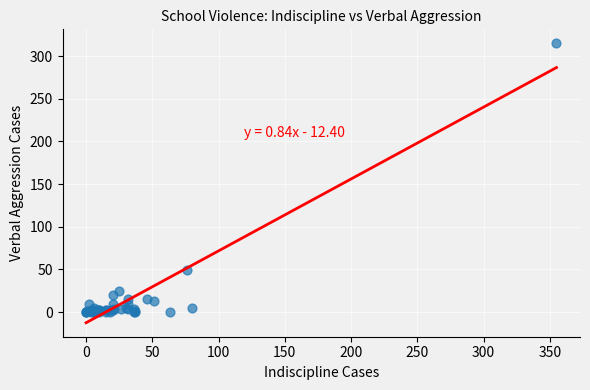

What Y value in the scatter plot is closest to 157?

49